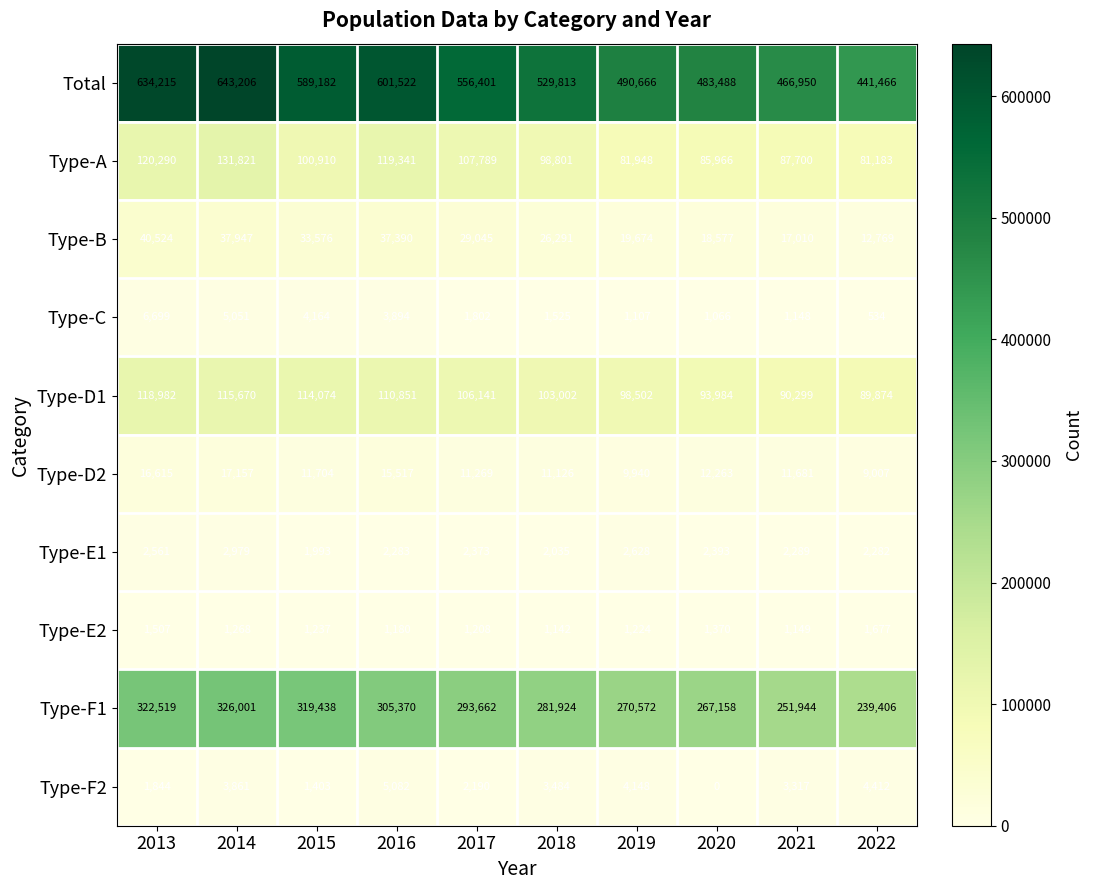

What is the average value of the Type-A series?

101575